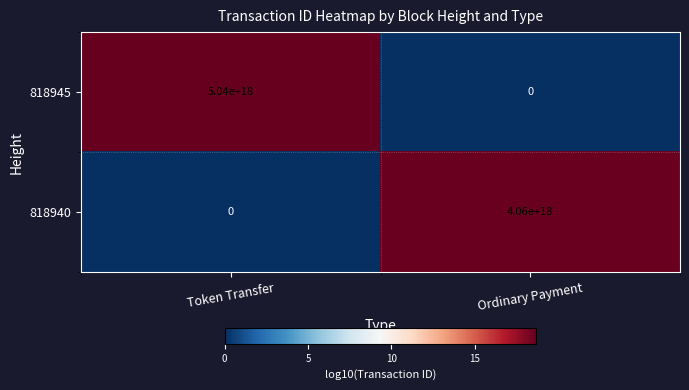

List the series in order of their overall mean, lowest first.

818940, 818945